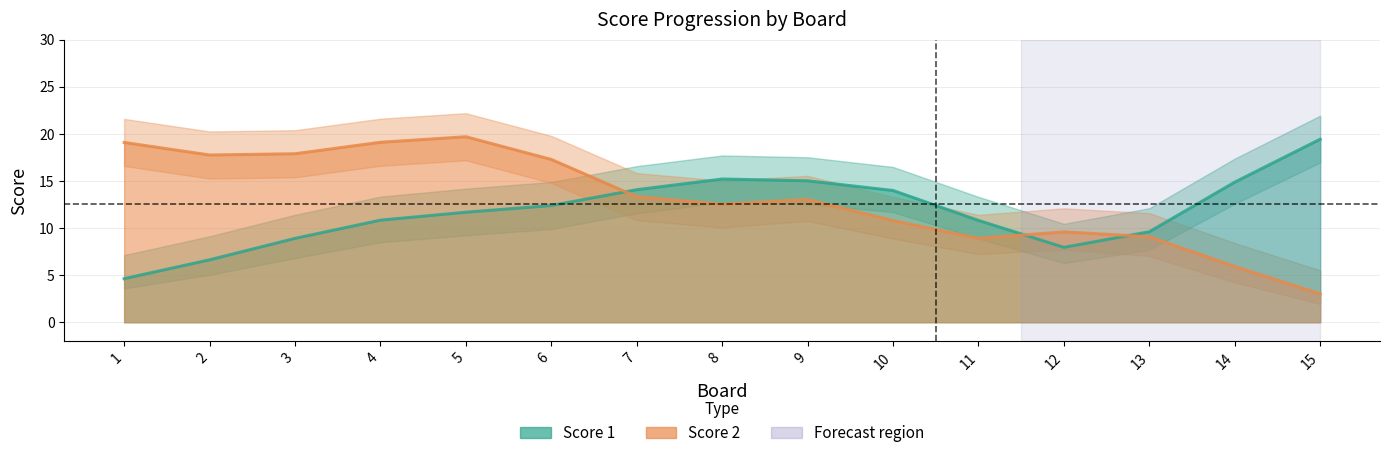

Where is Score 1 nearest to the value 12?

6